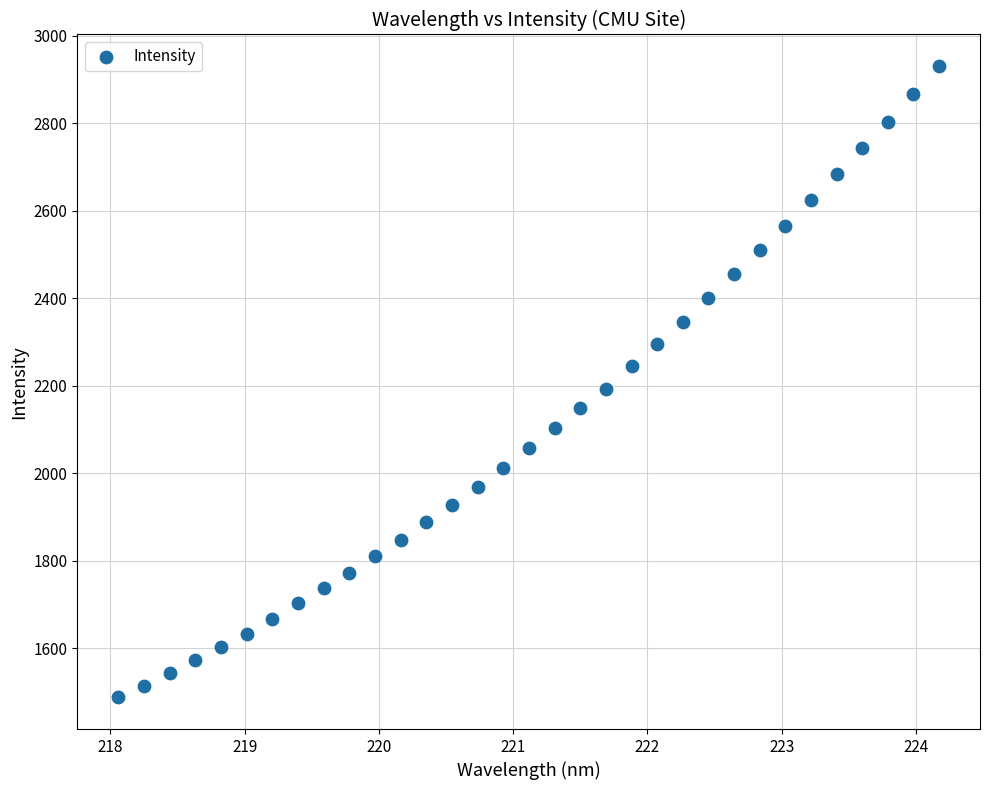

What is the range of X values (max minus min)?

6.1